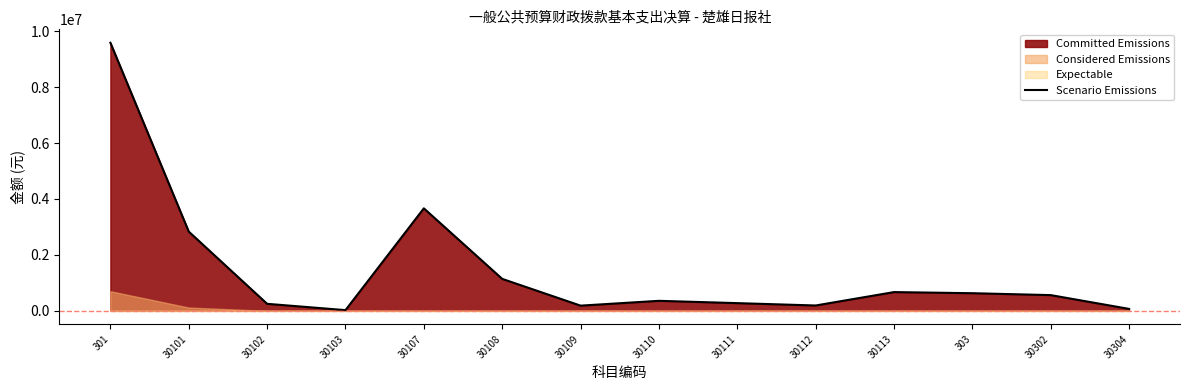

Count the number of categories in the chart.

14